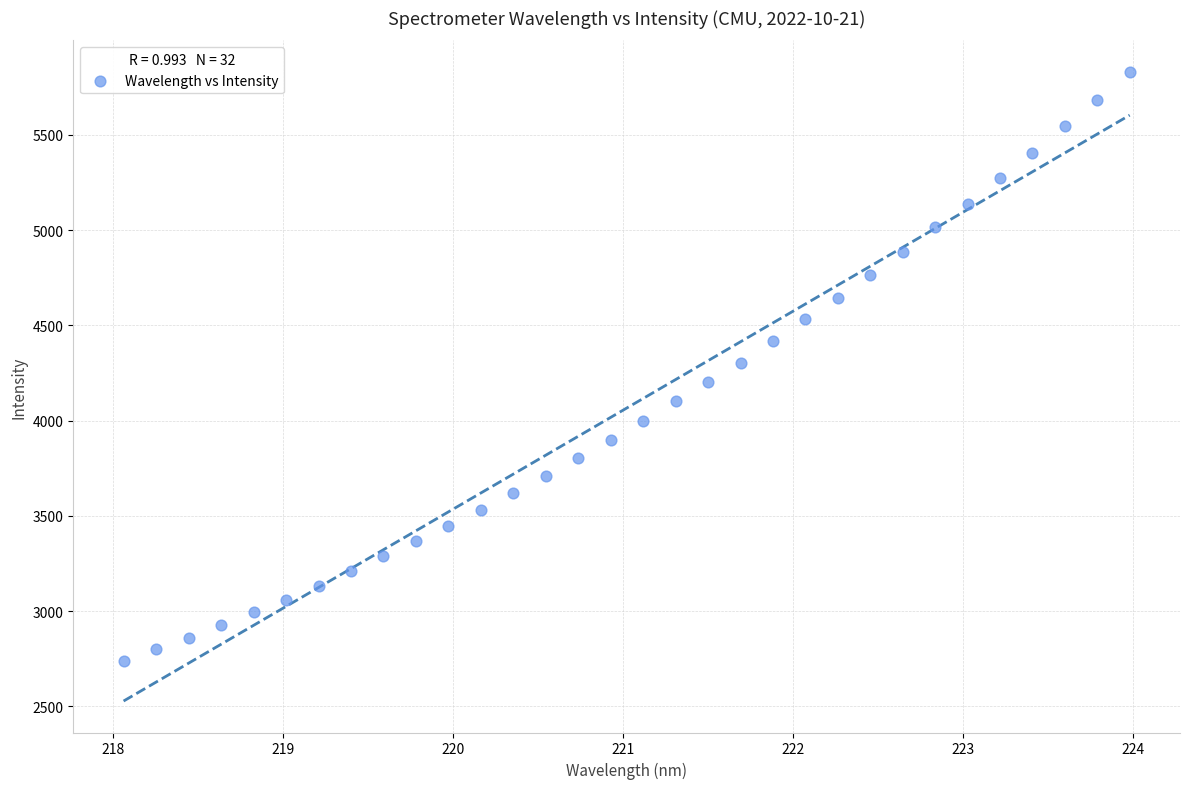

What is the range of X values (max minus min)?

5.9